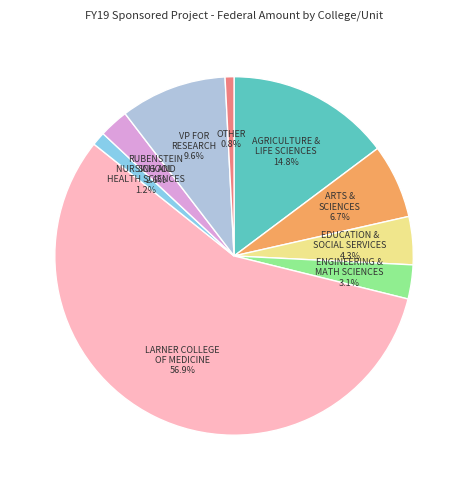

What is the majority slice?

LARNER COLLEGE OF MEDICINE